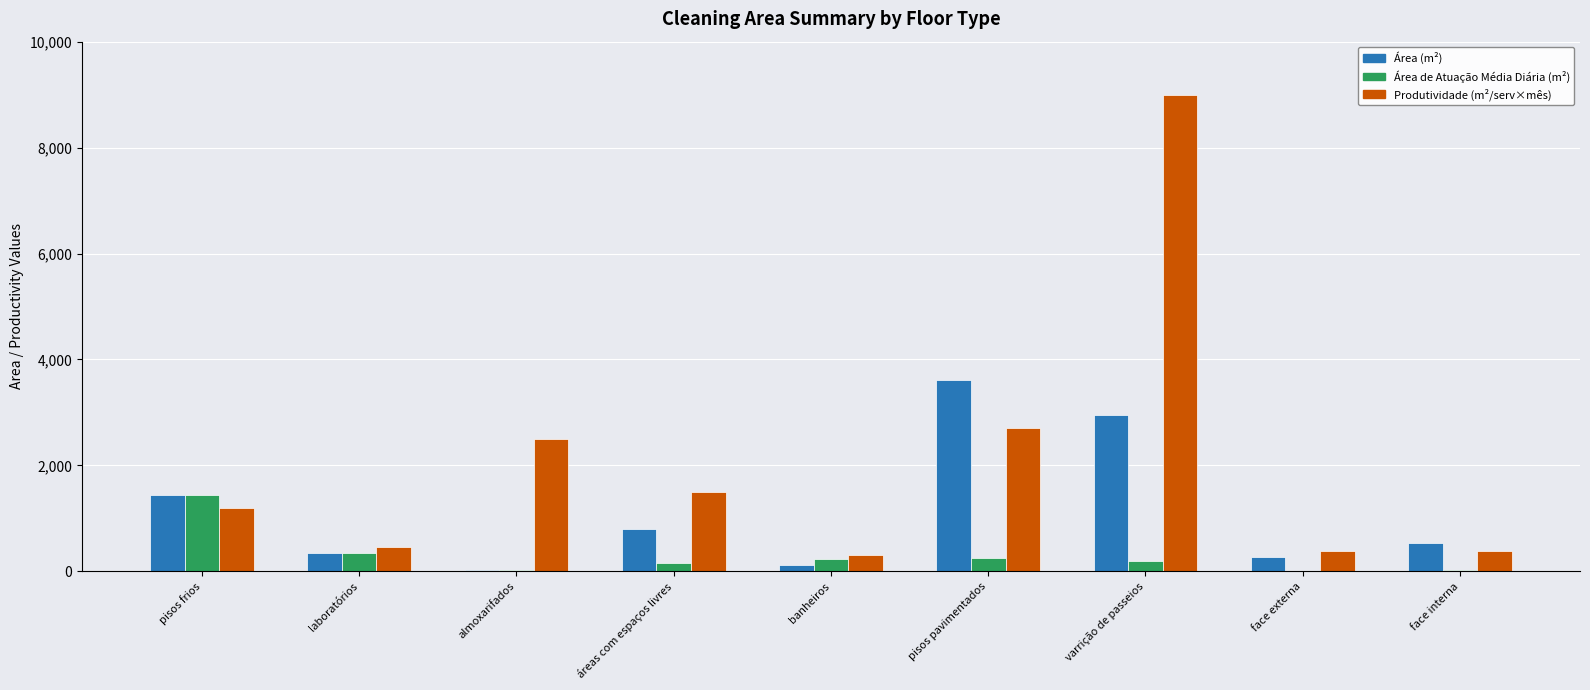

What are all the series names shown in the legend?

Área (m²), Área de Atuação Média Diária (m²), Produtividade (m²/serv×mês)